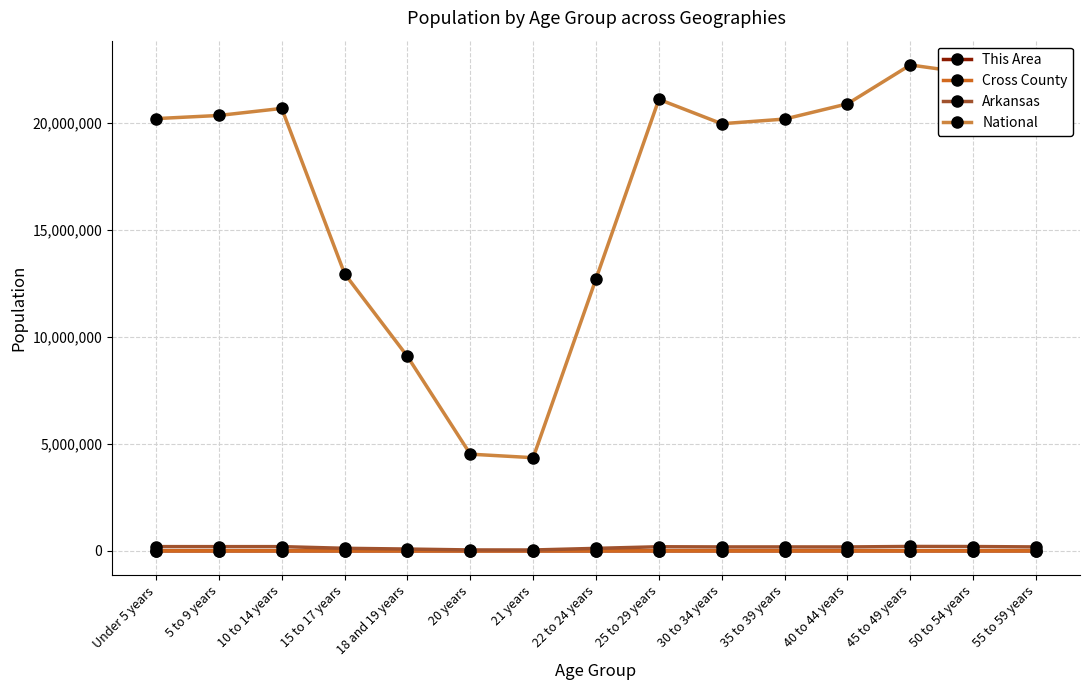

True or false: This Area and National intersect in this chart.

False